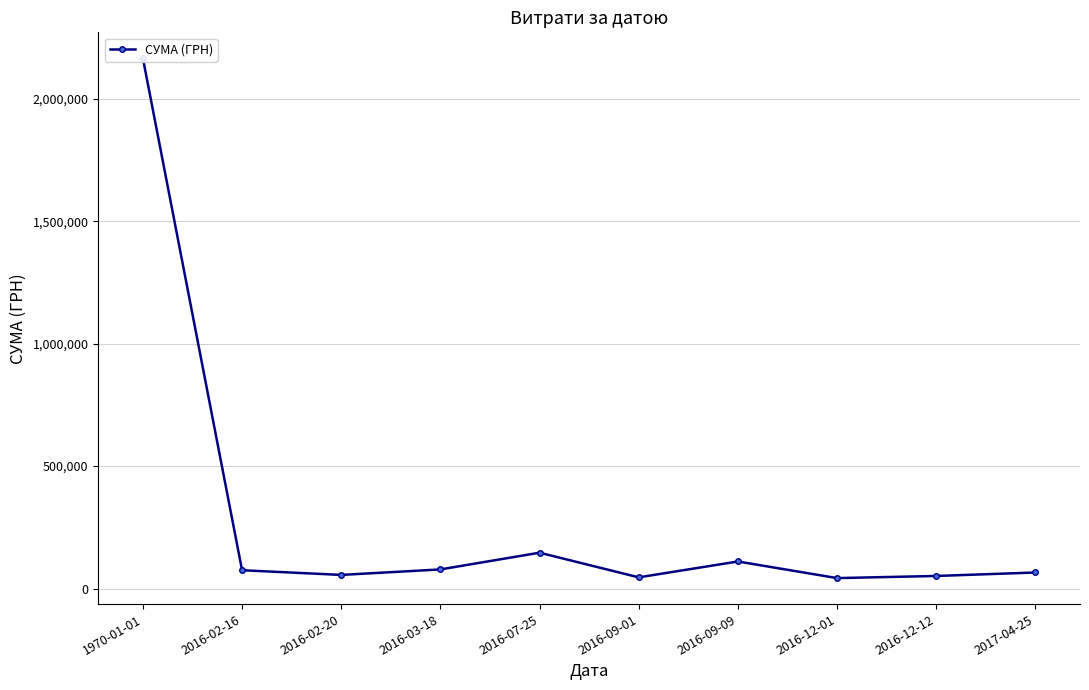

True or false: the data shows 55615.0 at 2016-02-20.

True